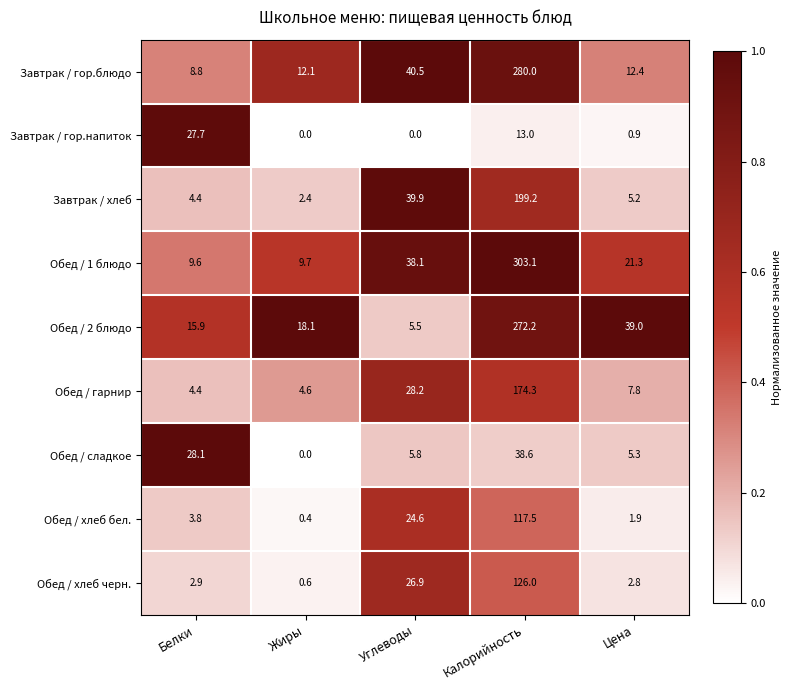

What is the difference between the highest and lowest values at Белки?

25.2